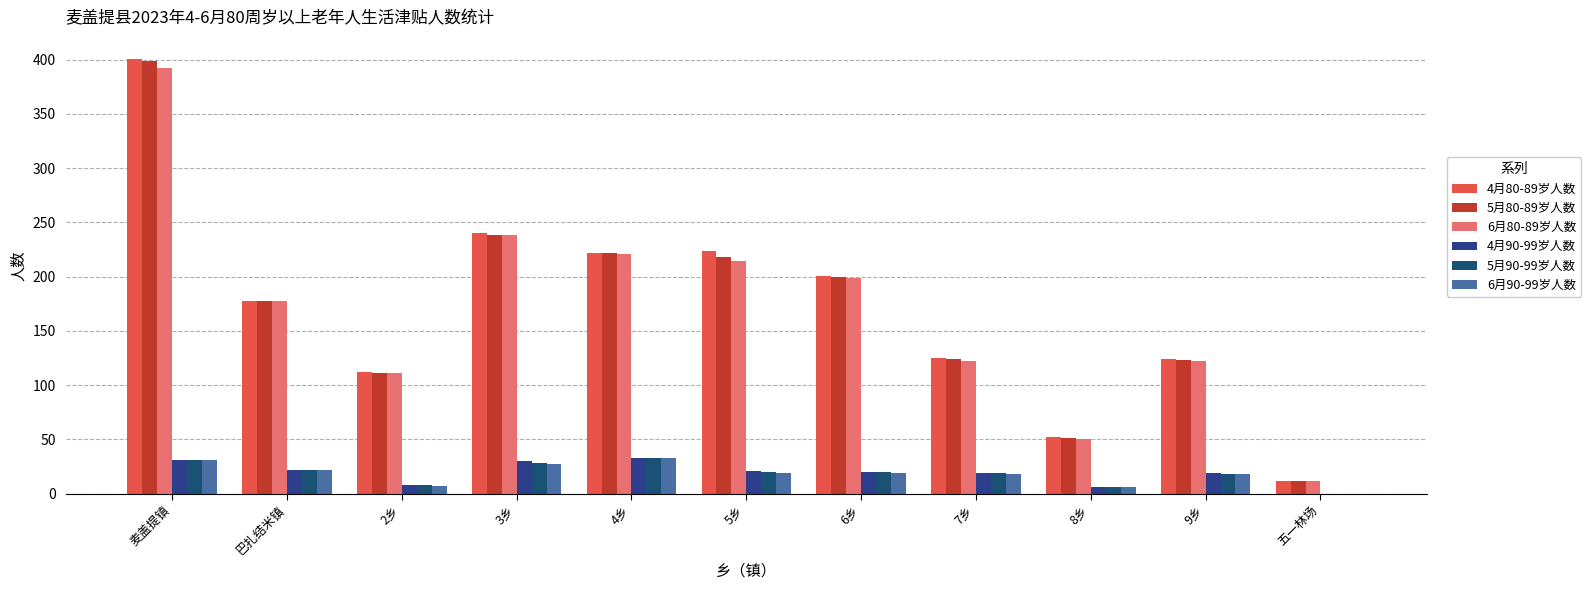

How many categories are shown in the chart?

11